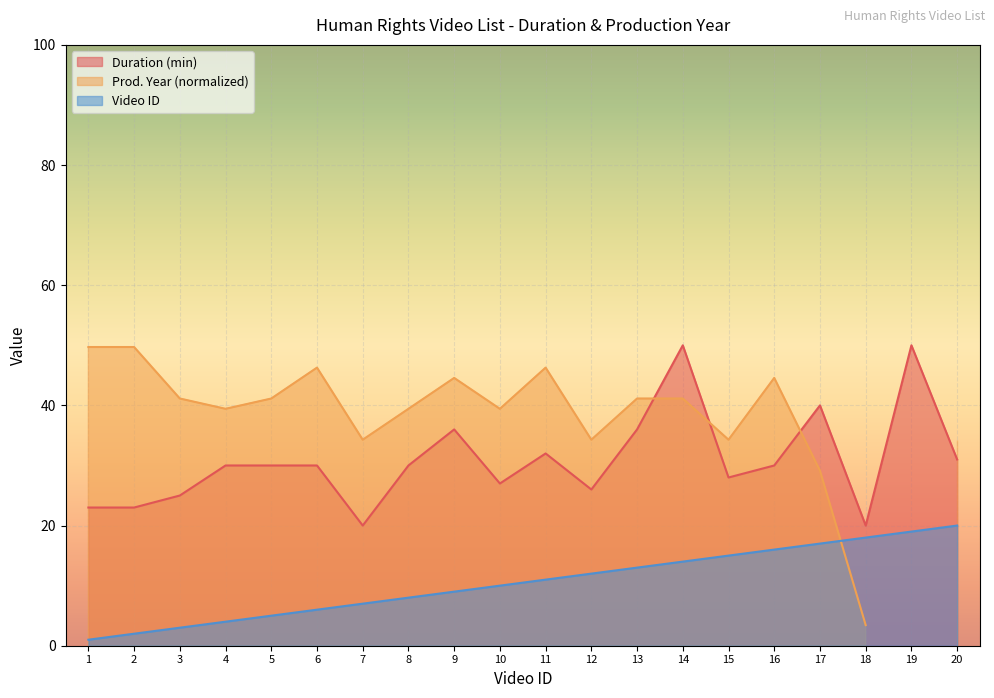

The value of ID at 12 is 12. True or false?

True